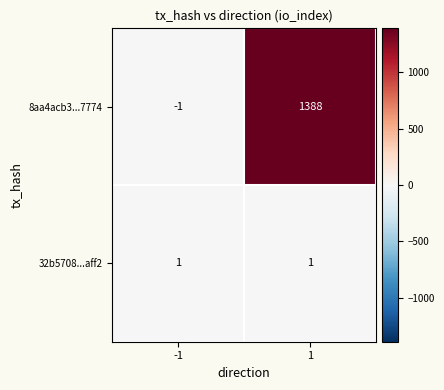

What is the sum of all 8aa4acb3...7774 values?

1387